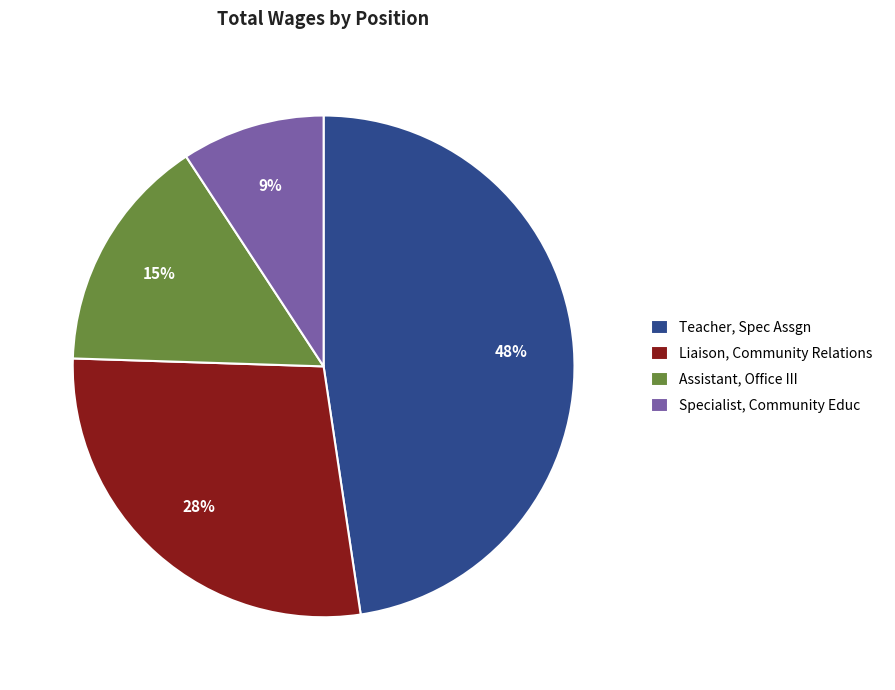

What is the smallest slice in the pie chart?

Specialist, Community Educ